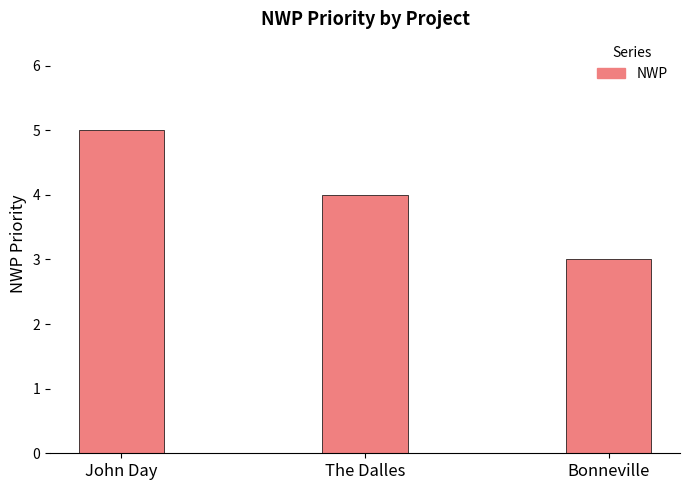

Approximately how many times larger is the value at The Dalles compared to John Day?

0.8